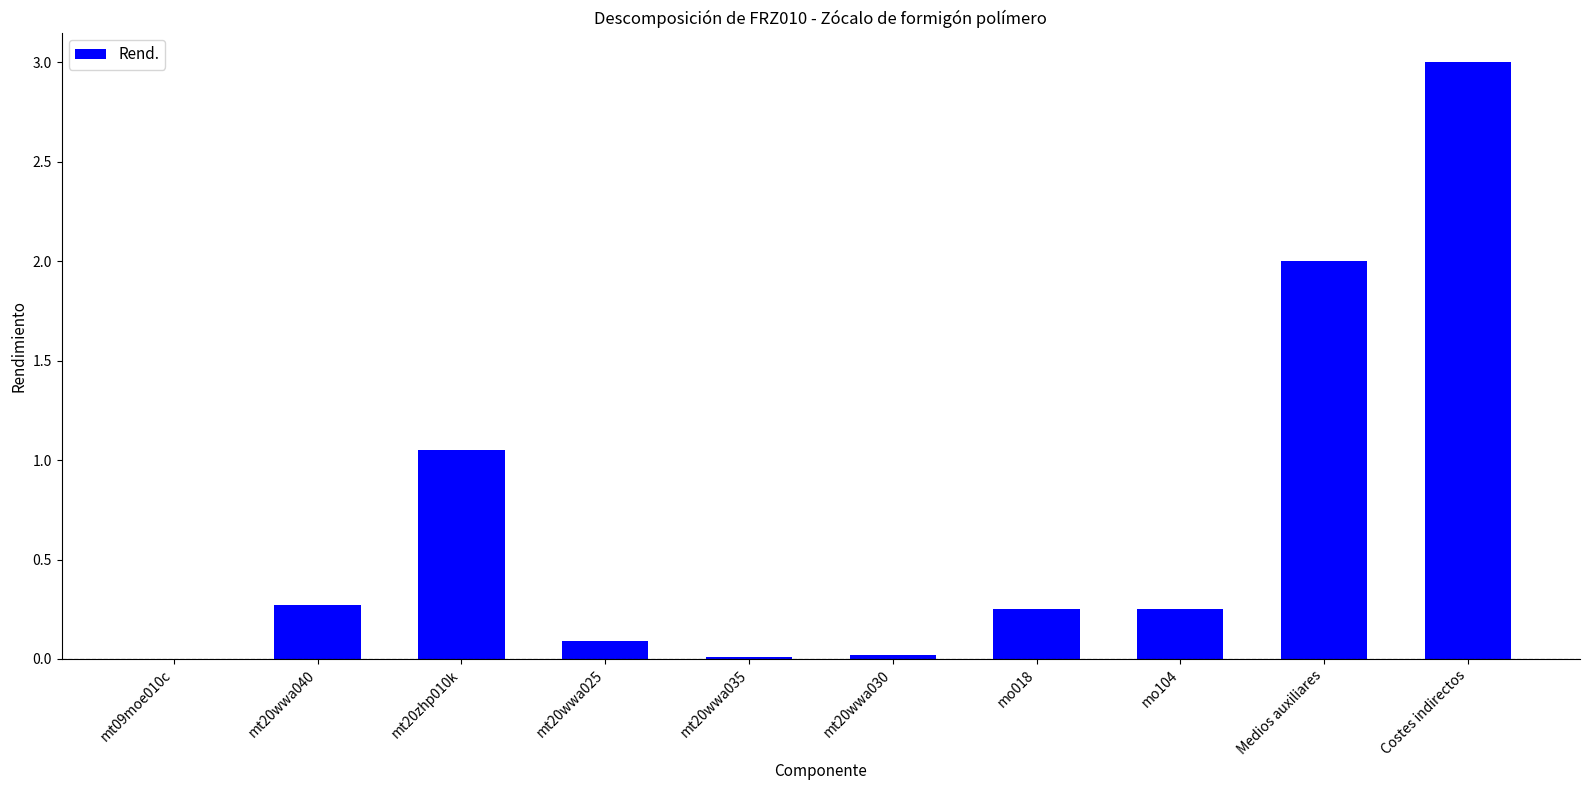

Which label corresponds to the largest value in the chart?

Costes indirectos